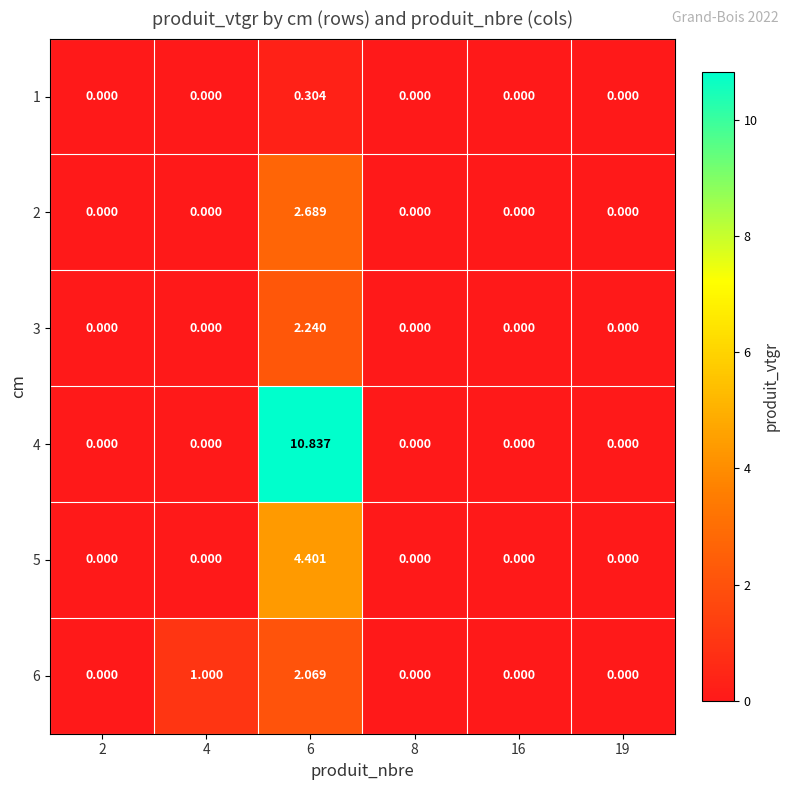

Count the number of data series in this chart.

6